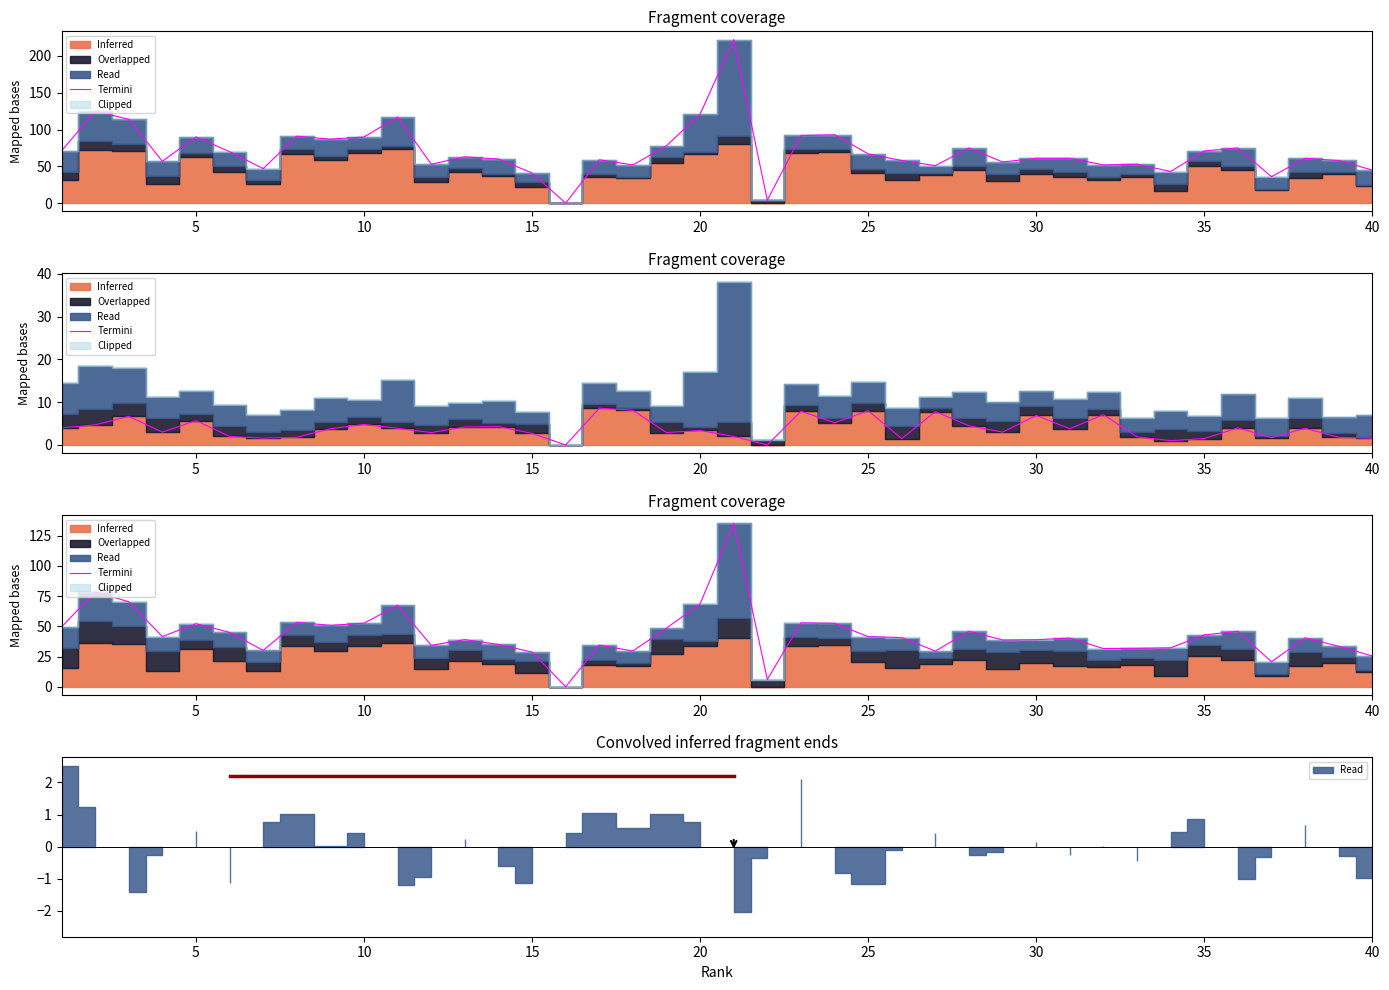

Does the chart display data point markers on the line(s)?

No